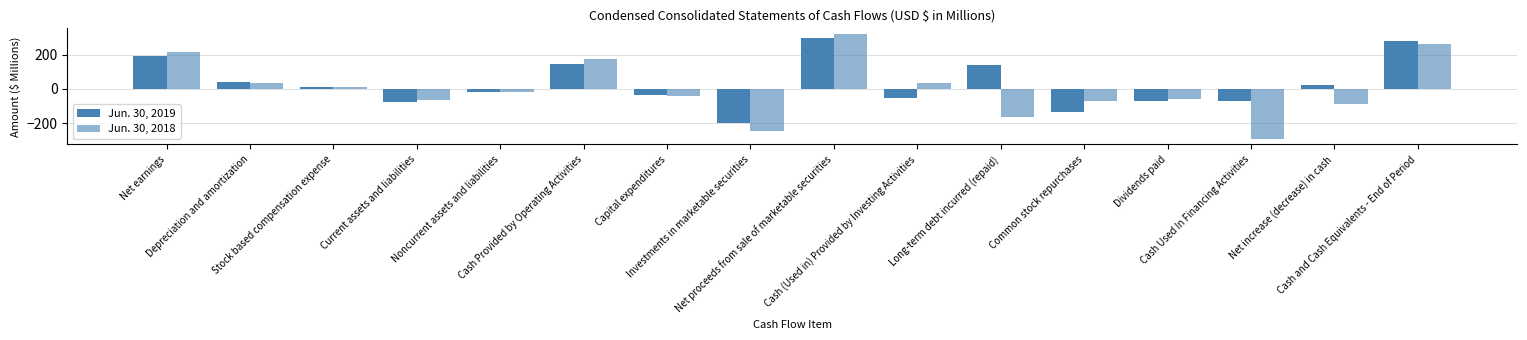

At which category is the sum across all series the highest?

Net proceeds from sale of marketable securities